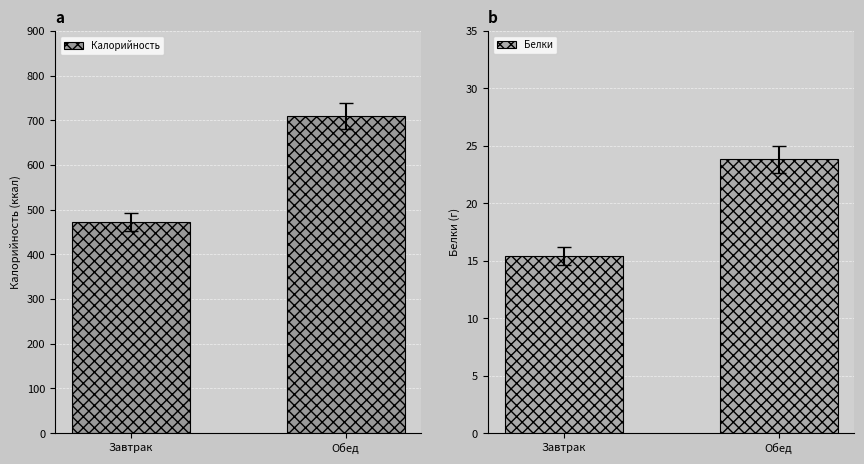

At which label is Белки closest to 19?

Завтрак